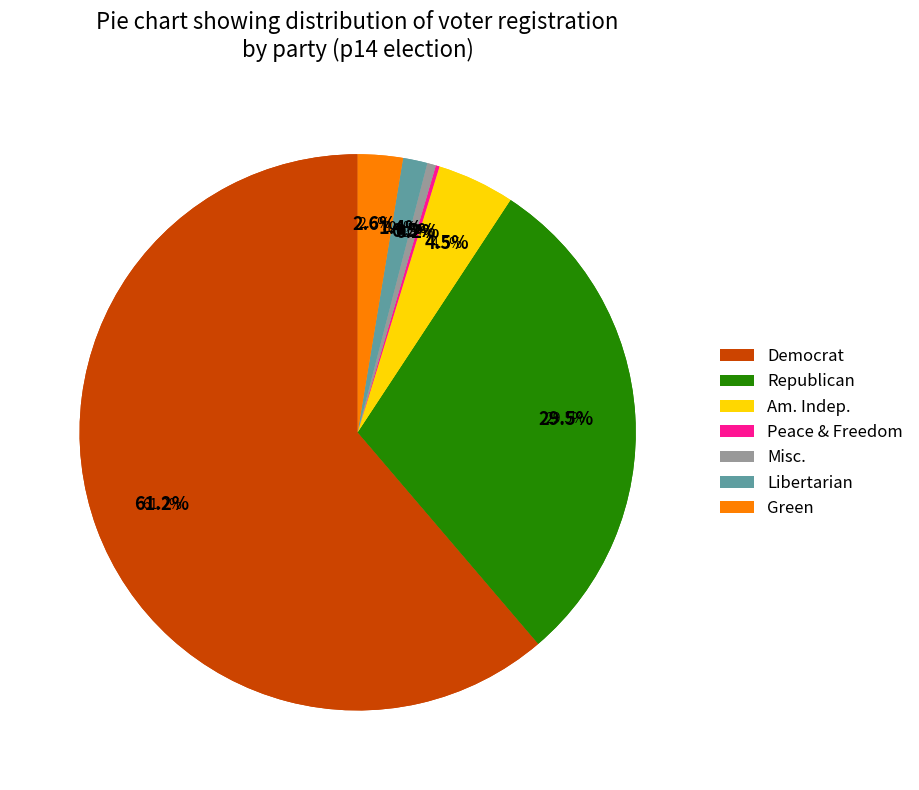

Count the number of slices in the pie.

7